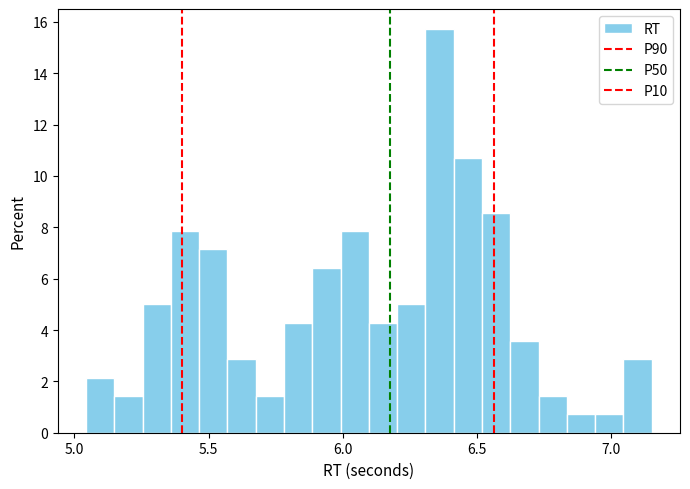

Around what value on the x-axis is the tallest bar? Give the approximate position of its centre, as read against the axis.

6.35